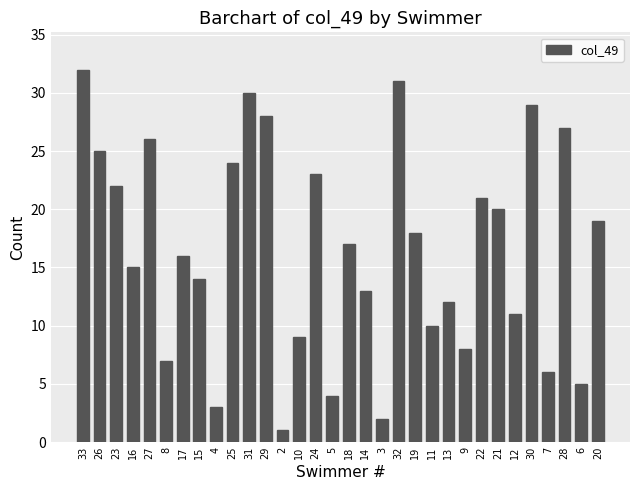

True or false: the data shows 3 at 4.

True